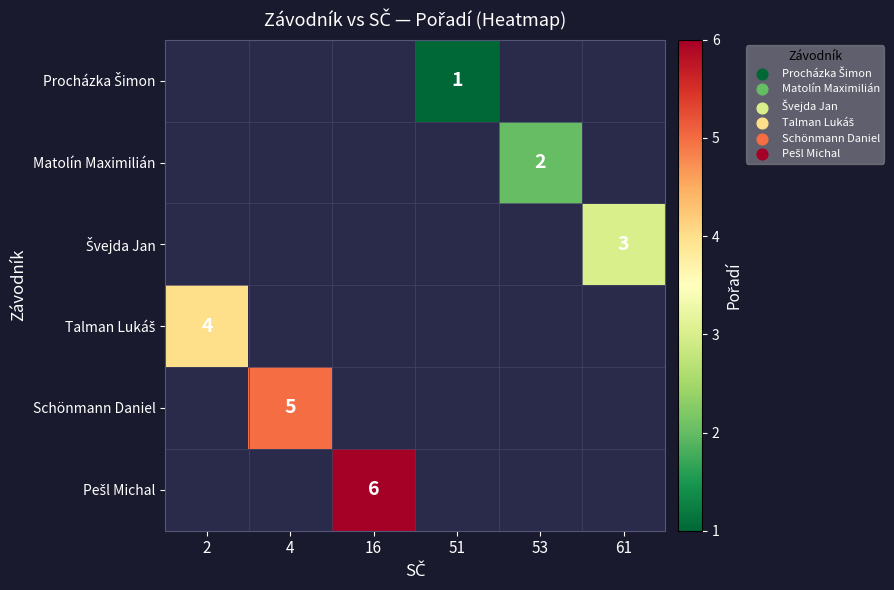

True or false: Schönmann Daniel has a value of 9 at 4.

False